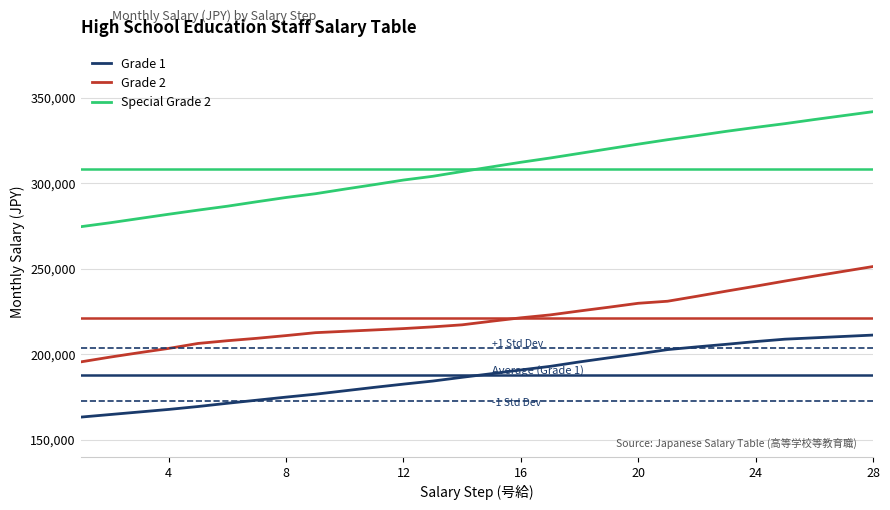

Rank the series by their maximum value, from highest to lowest.

Special Grade 2, Grade 2, Grade 1